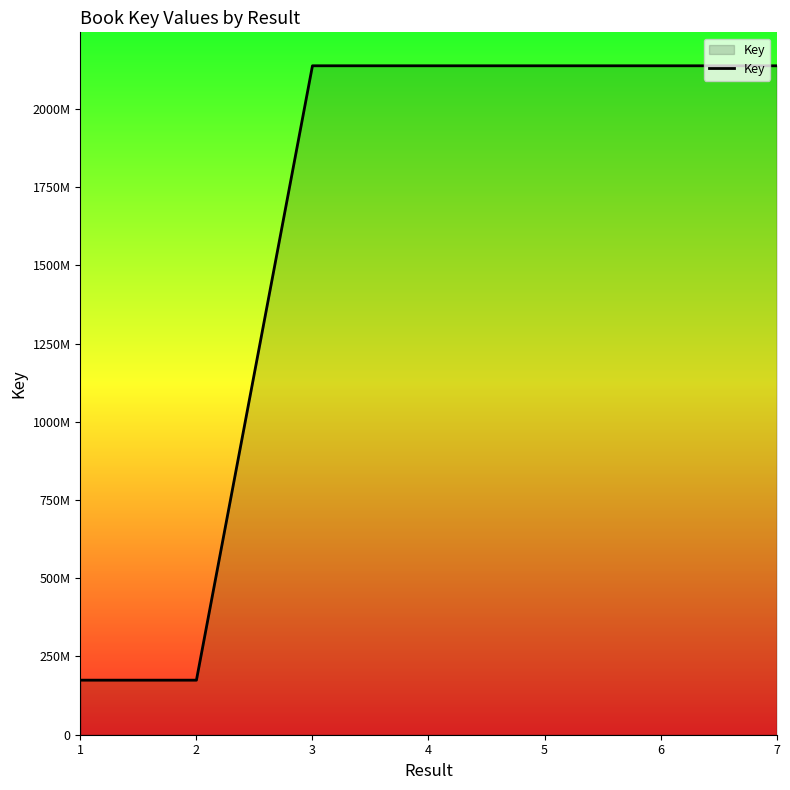

What is the change in value from 1 to 5?

+1963303851